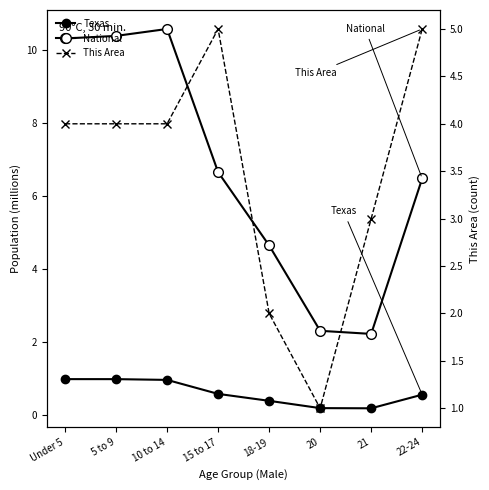

Rank the series by their average value, from lowest to highest.

Texas, This Area, National